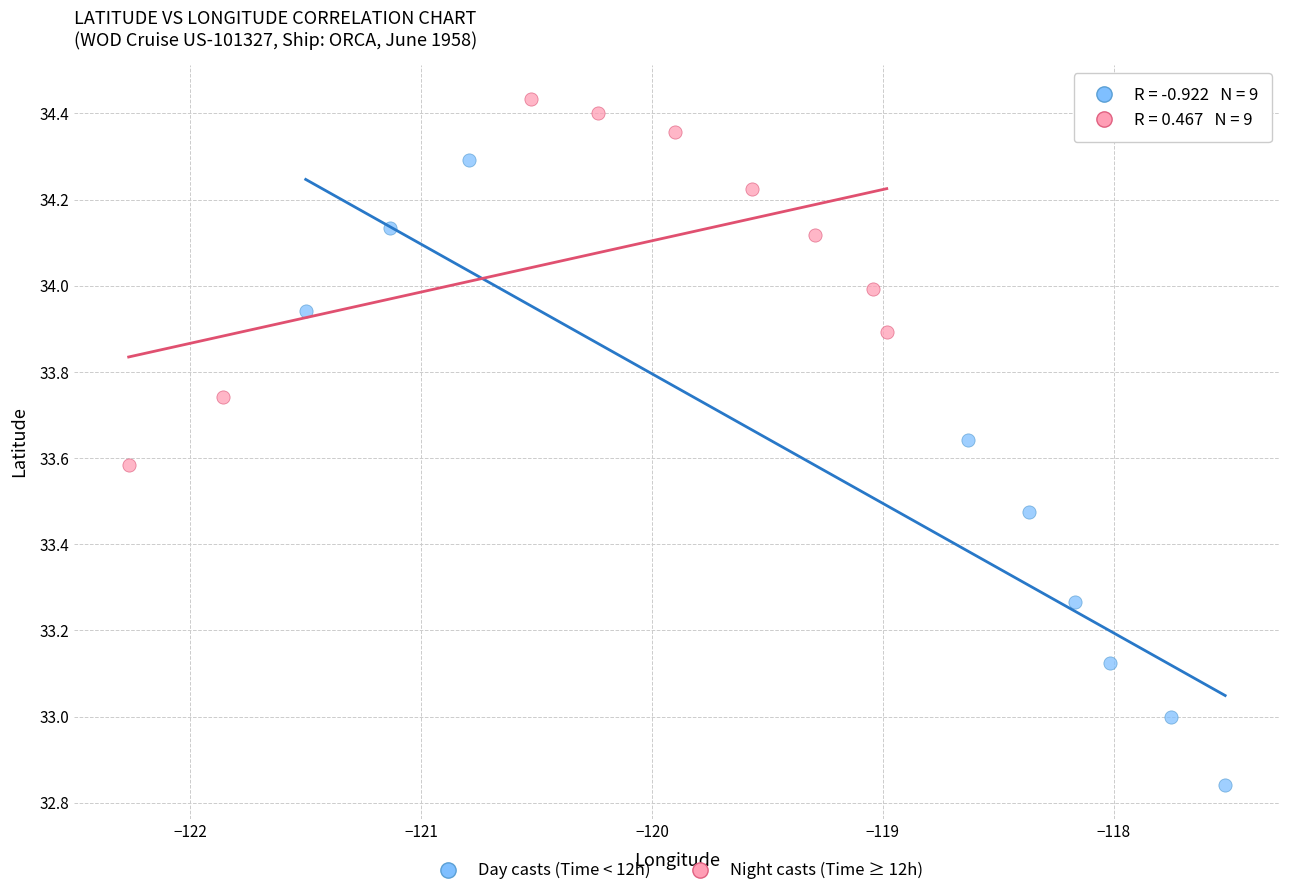

Which series contains the lowest Y value?

Day casts (Time < 12h)